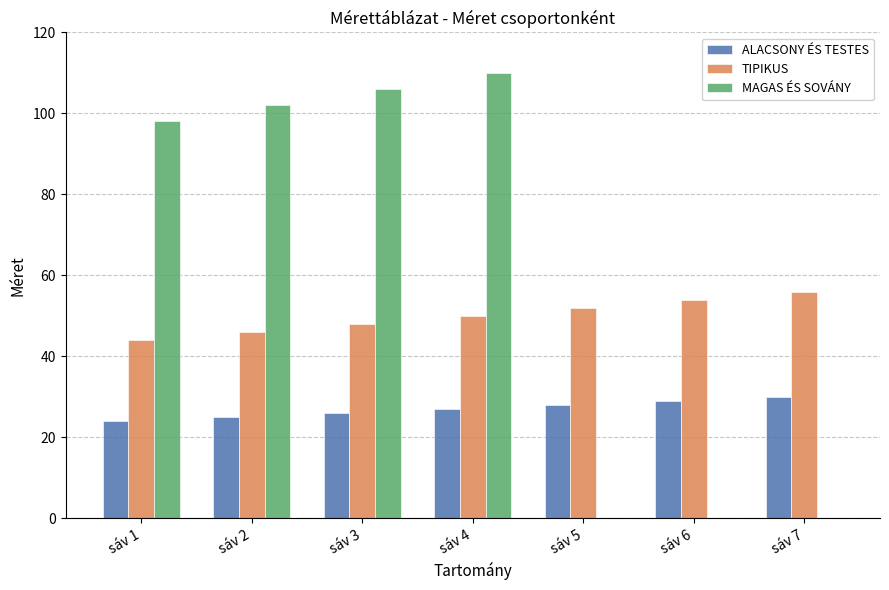

Which series has the widest spread of values?

MAGAS ÉS SOVÁNY